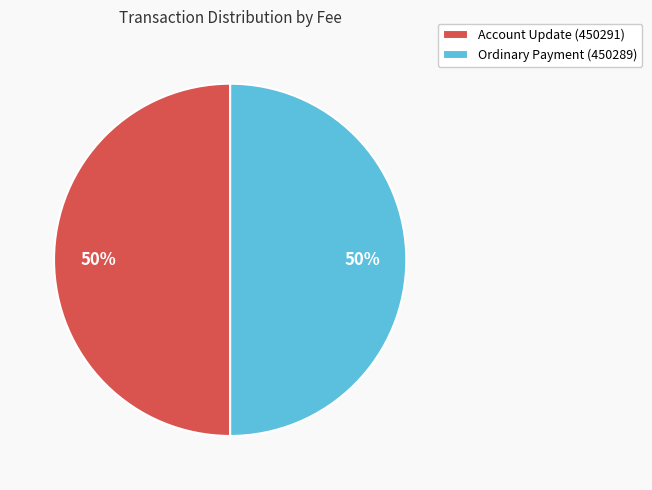

Count the number of slices in the pie.

2